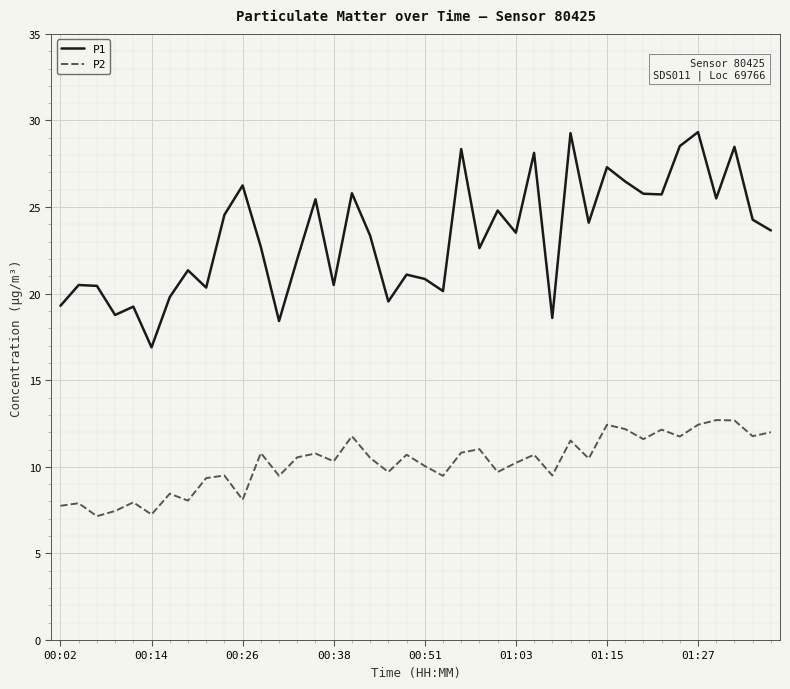

Rank the series by their maximum value, from lowest to highest.

P2, P1